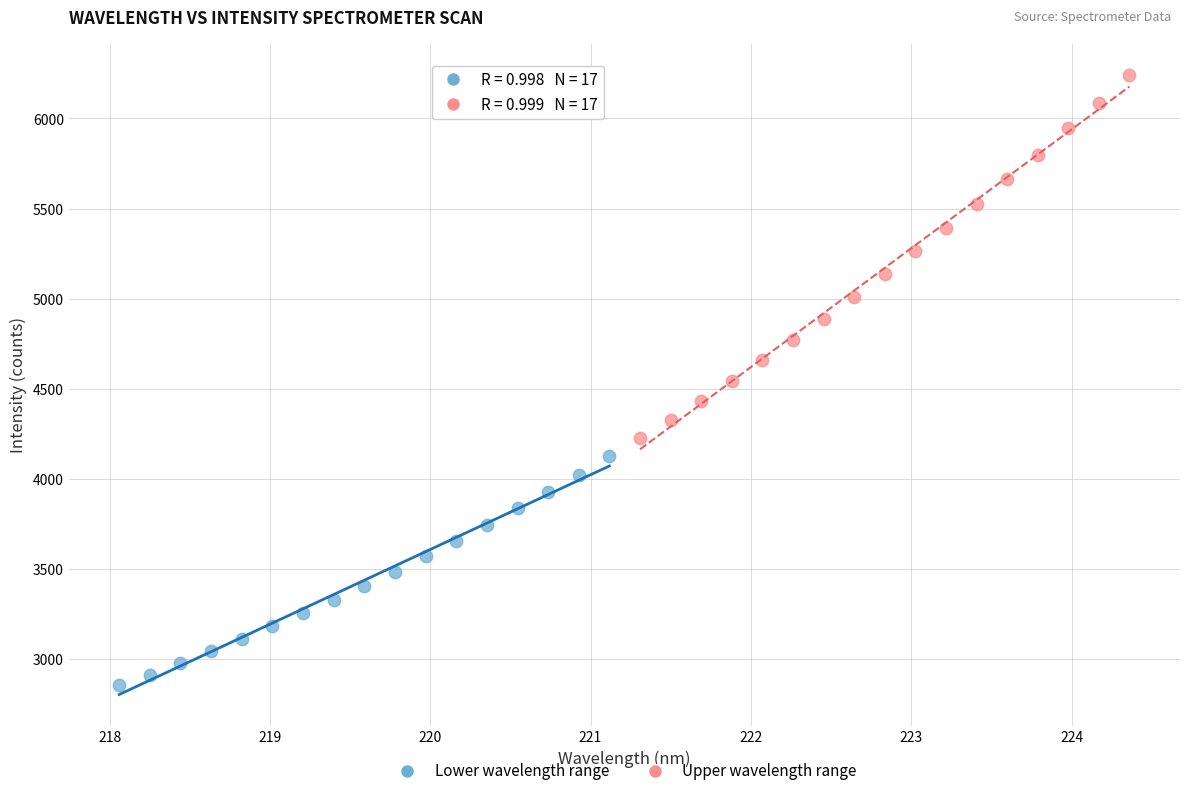

What are all the series names shown in the legend?

Lower wavelength range, Upper wavelength range